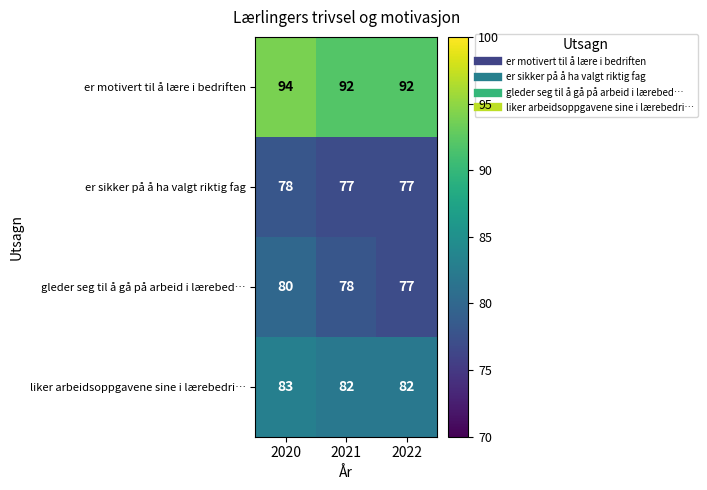

Is it true that liker arbeidsoppgavene sine i lærebedri… equals 44 at 2022?

False